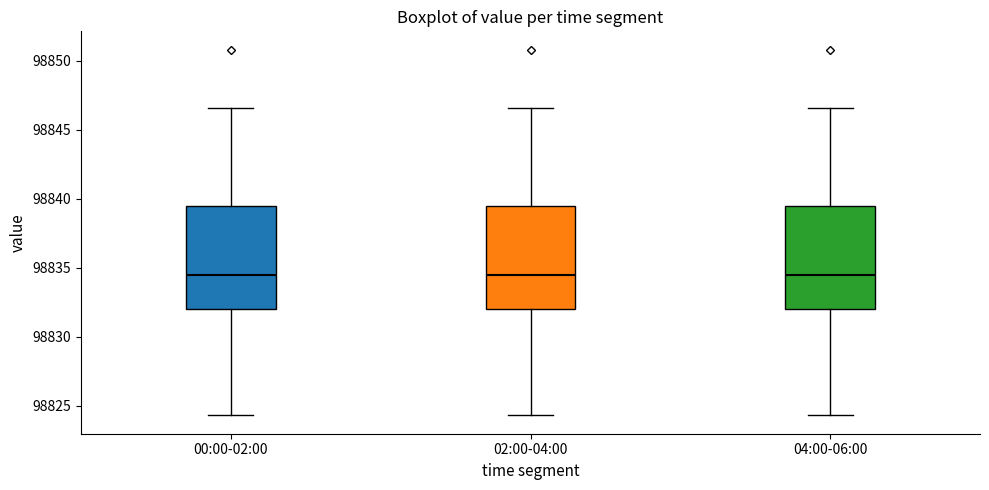

Where is the lower edge of the box for 02:00-04:00 on the y-axis? The values are not printed on the chart, so give them approximately, as read against the axis.

98832.0